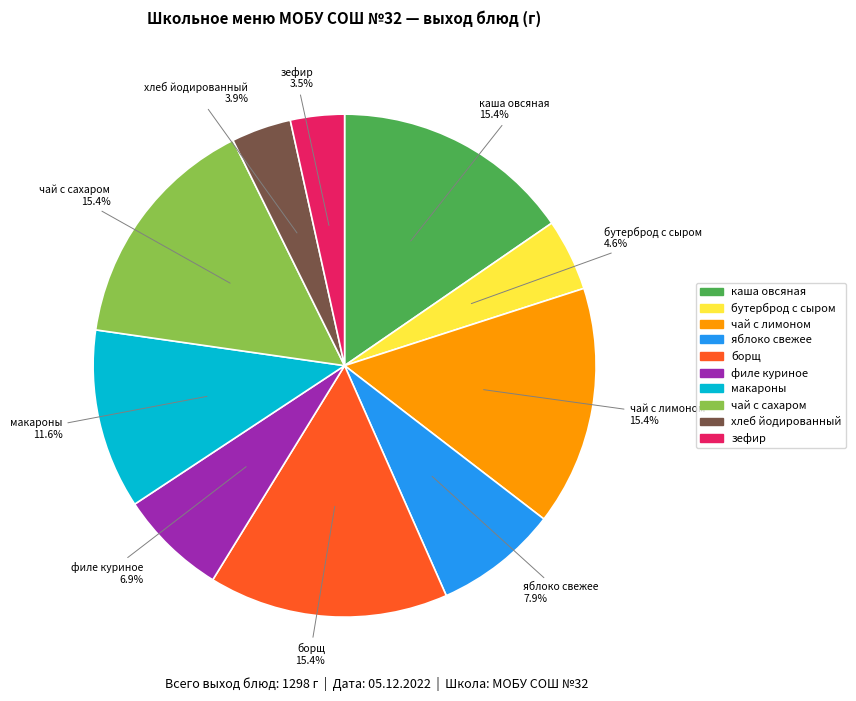

Is there a majority slice in this chart?

No